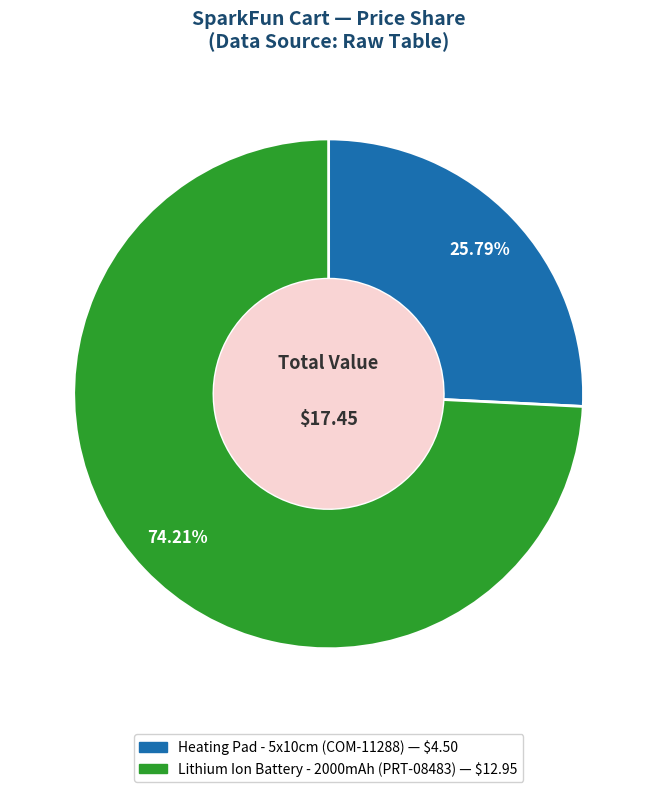

Is there any slice that represents more than half of the pie?

Yes